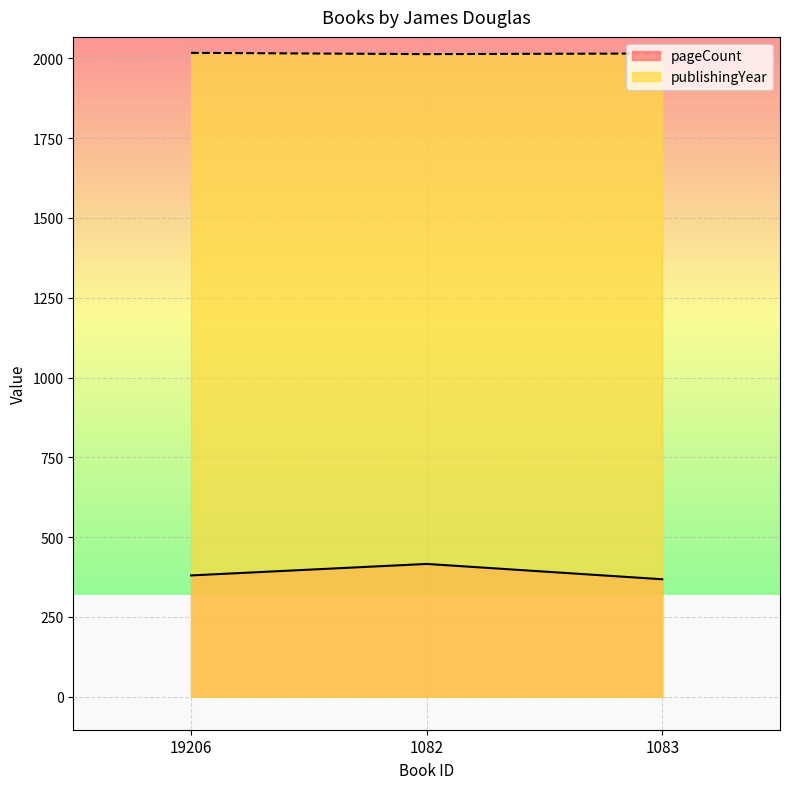

What is the total value across all series at 1083?

2383